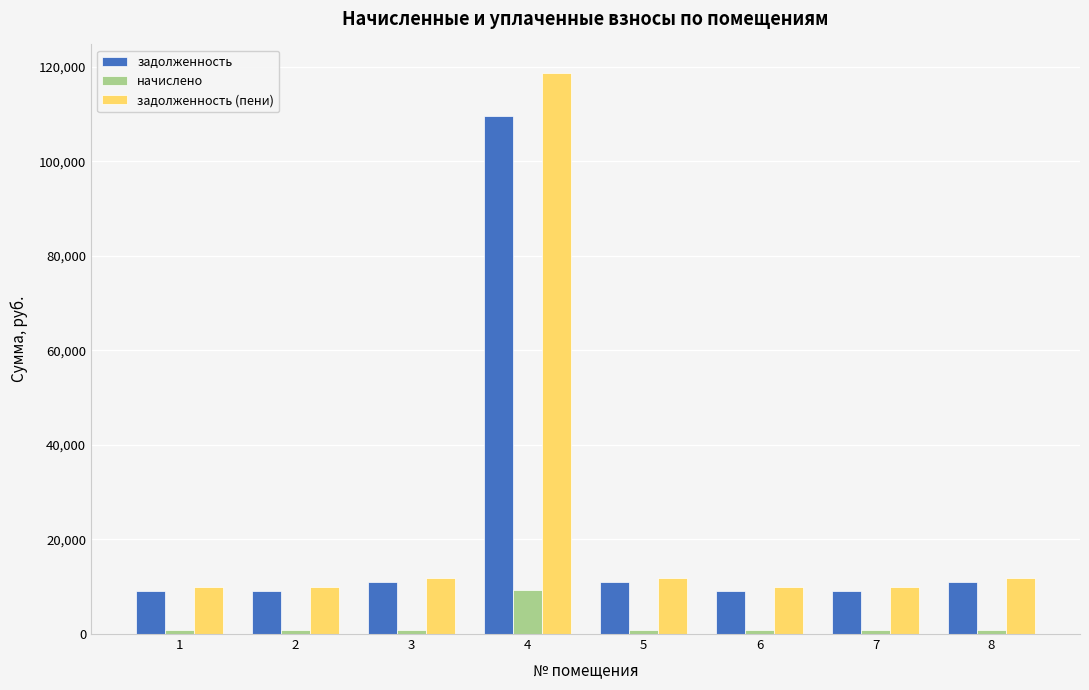

How many data points in начислено are less than 924?

4